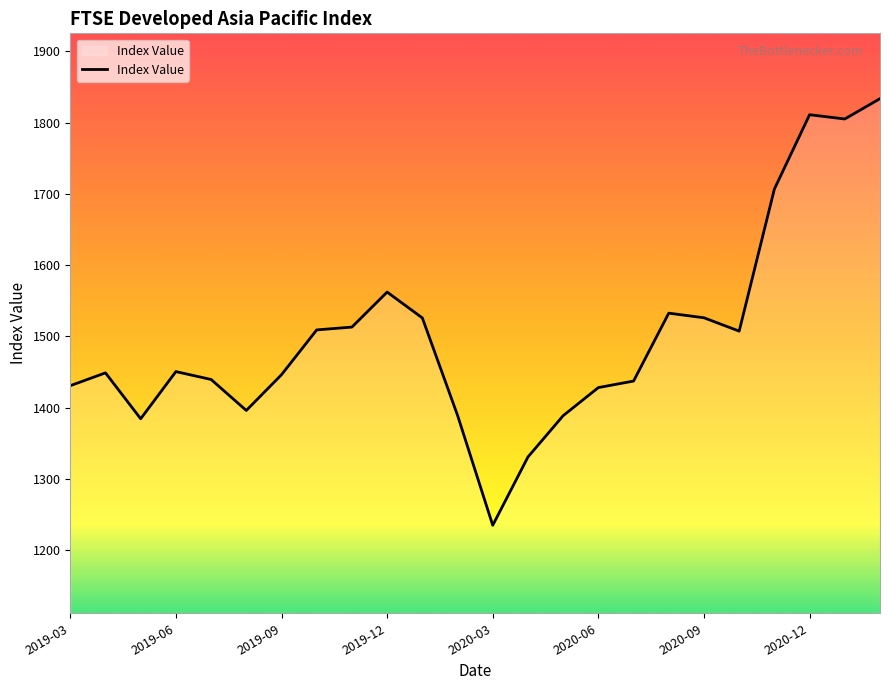

What is the difference between the maximum and second lowest values?

502.8